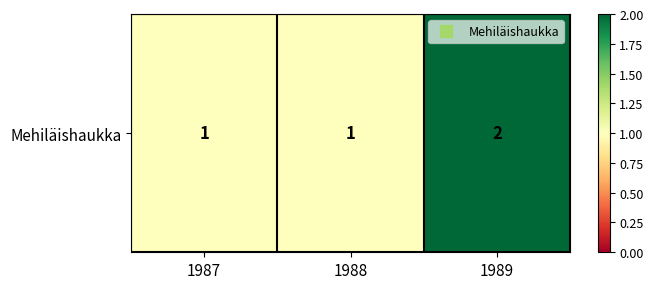

List the labels in order of value, smallest first.

1987, 1988, 1989